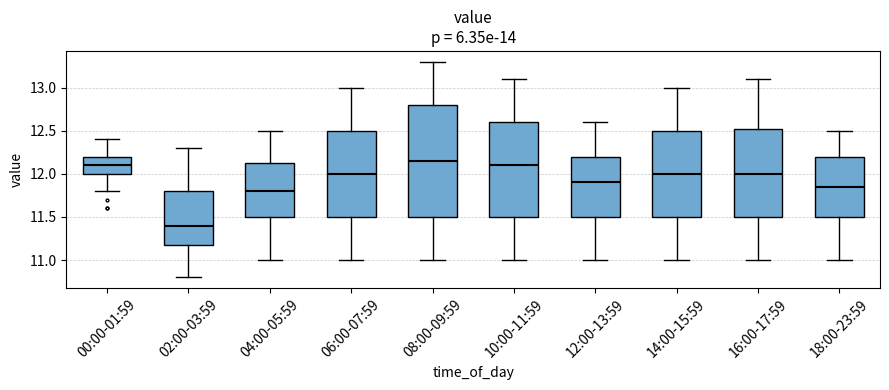

Which box has the lowest median line?

02:00-03:59